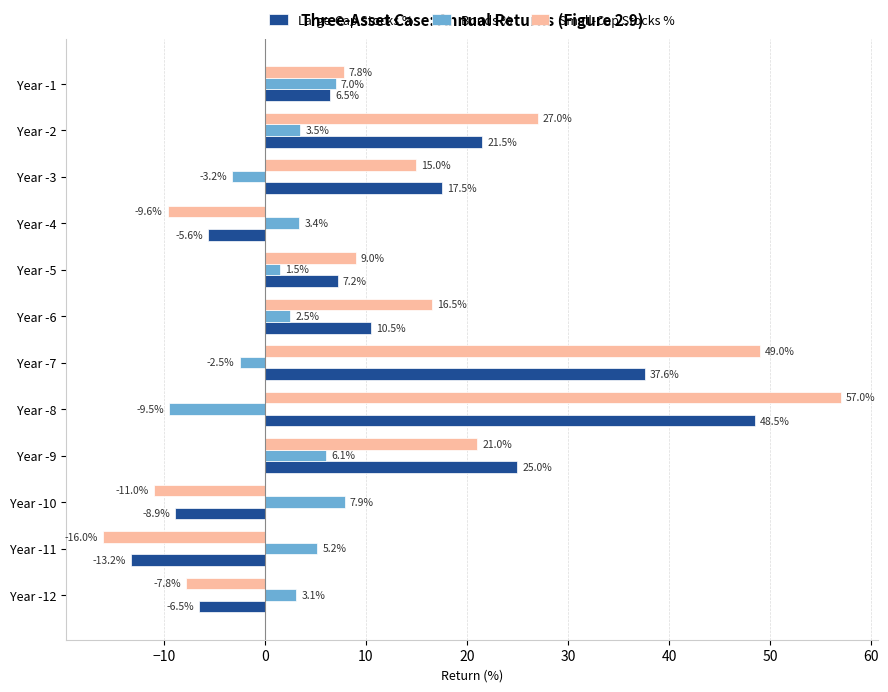

Which series has the largest total across all categories?

Small-Cap Stocks %